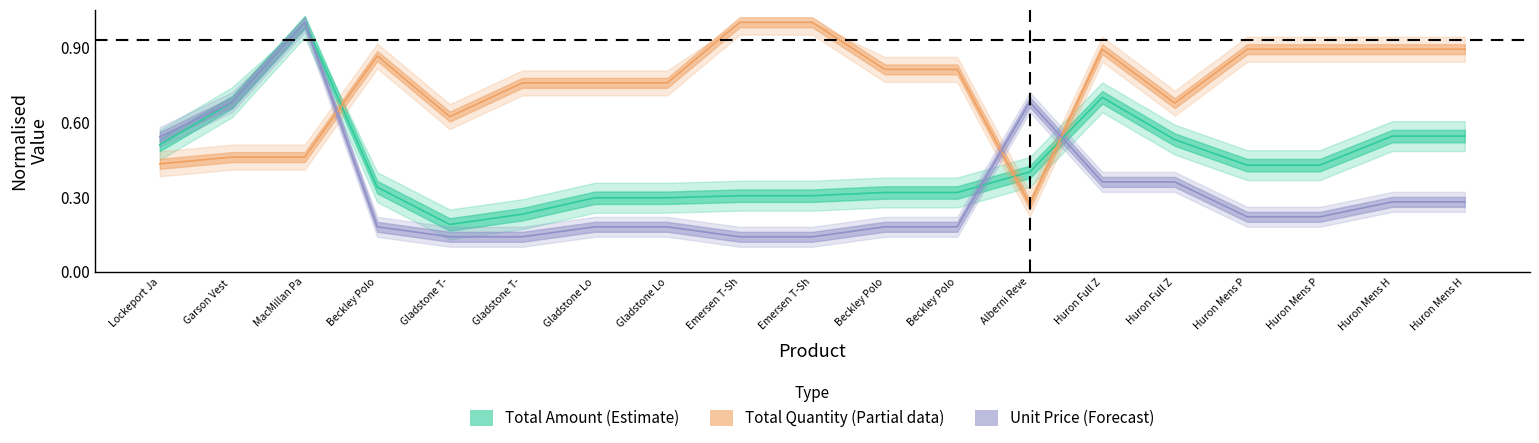

Is the value of total_quantity at Gladstone T- greater than the value of total_amount at Emersen T-Sh?

Yes